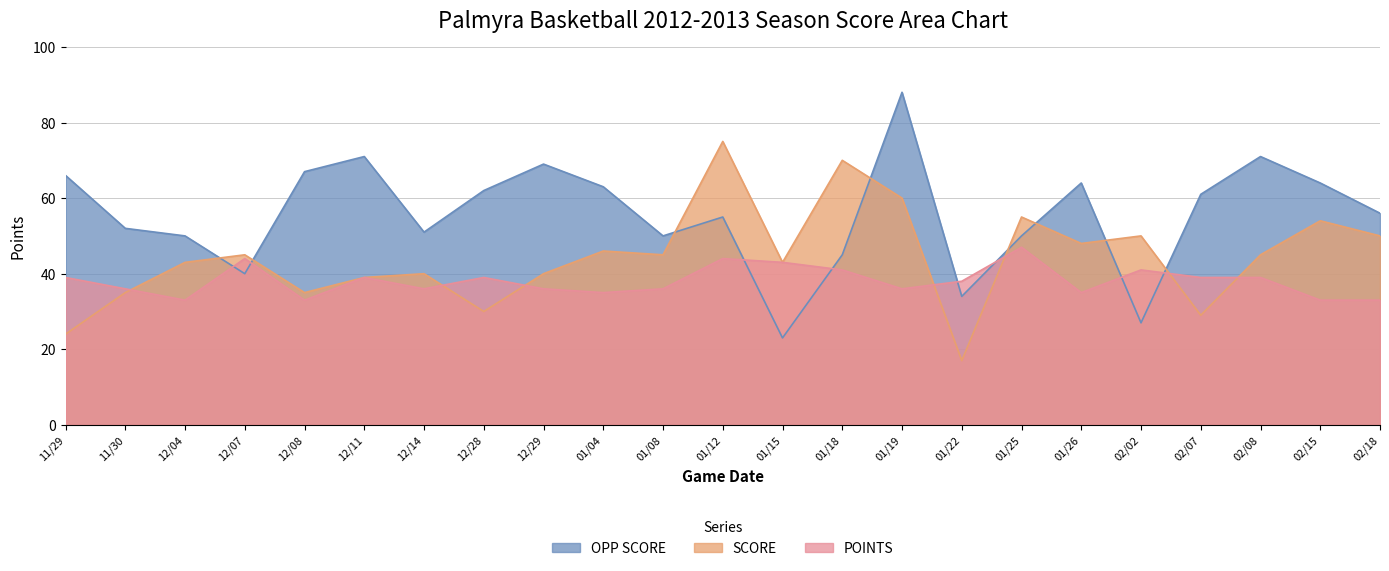

Which series ends up on top after the final intersection of POINTS and SCORE?

SCORE